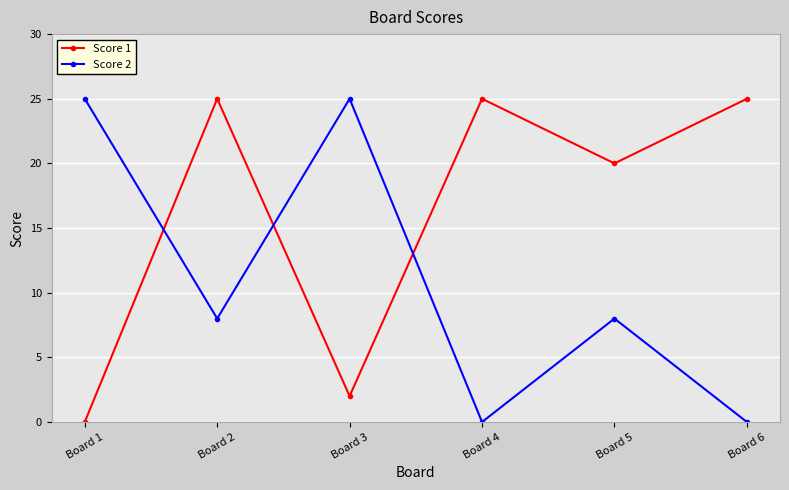

Rank the series by their average value, from lowest to highest.

Score 2, Score 1